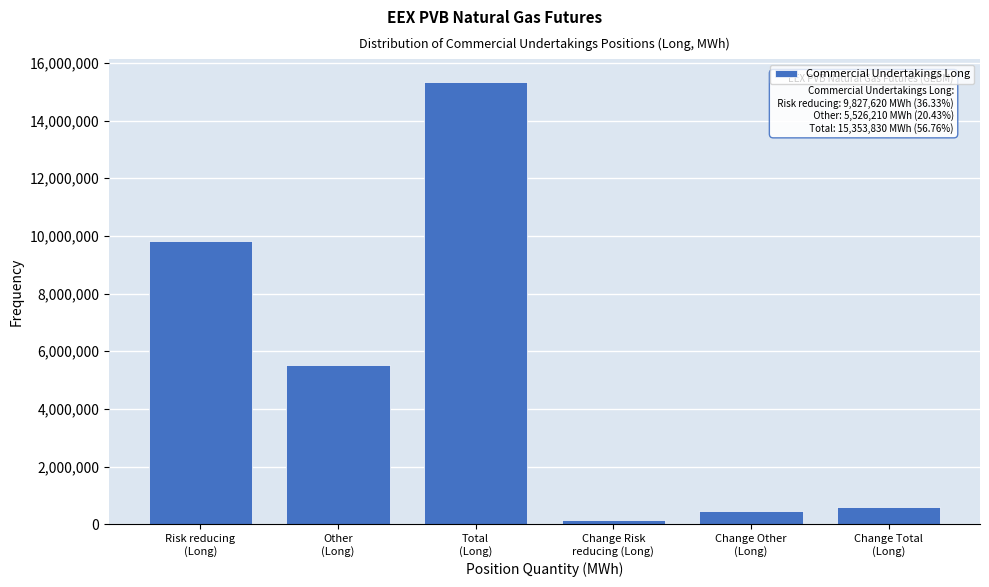

Reading left to right, transcribe all the data shown in this chart.

9827620	5526210	15353830	143940	452400	596340